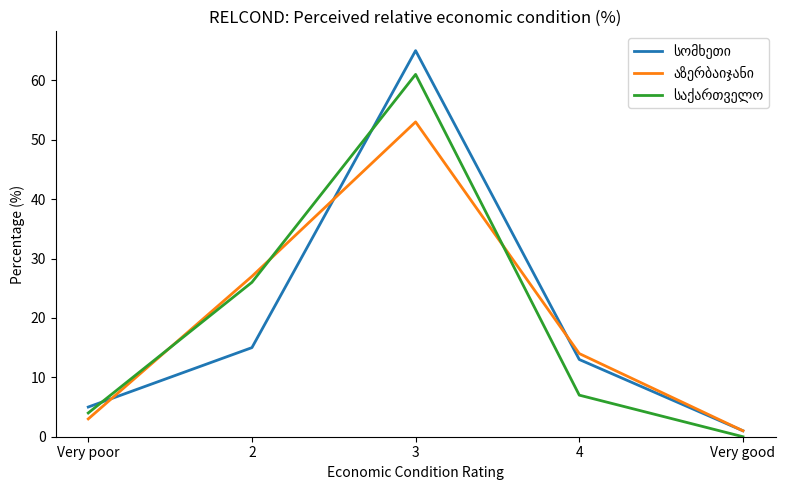

At how many categories does at least one series exceed 0?

5